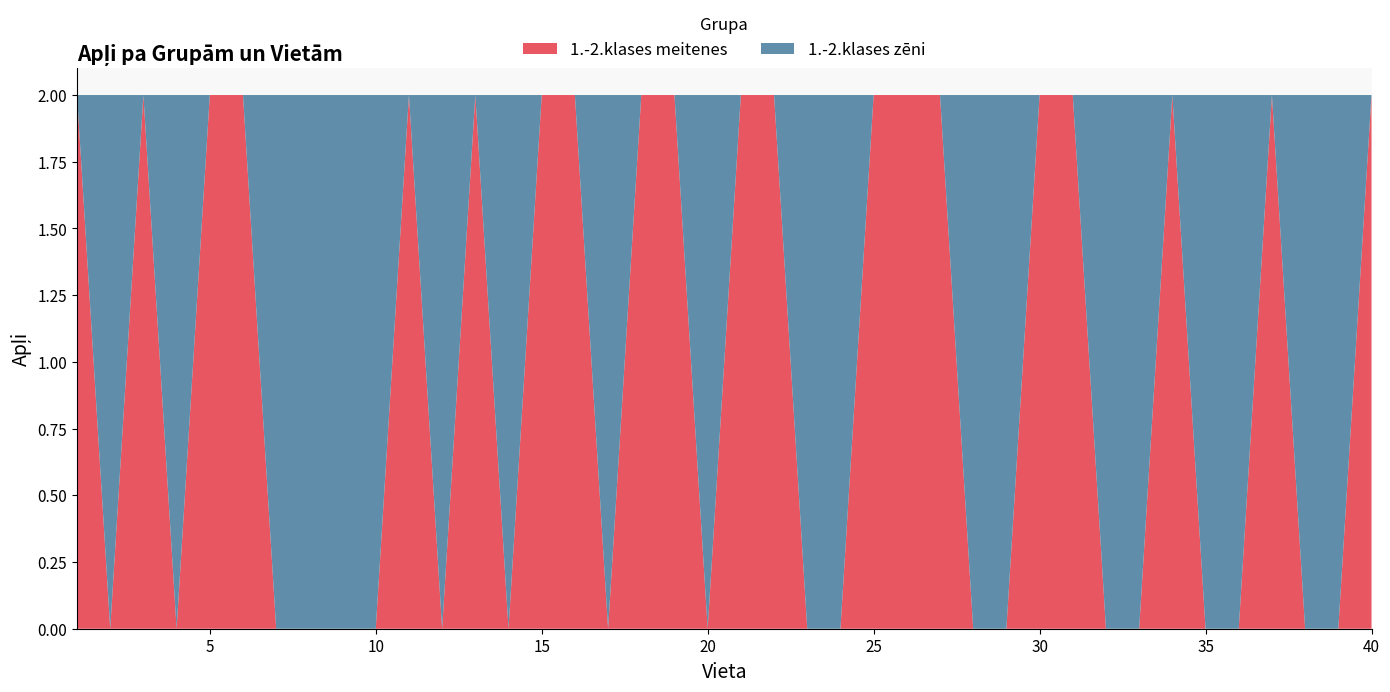

The value of 1.-2.klases meitenes at 15 is 2. True or false?

True